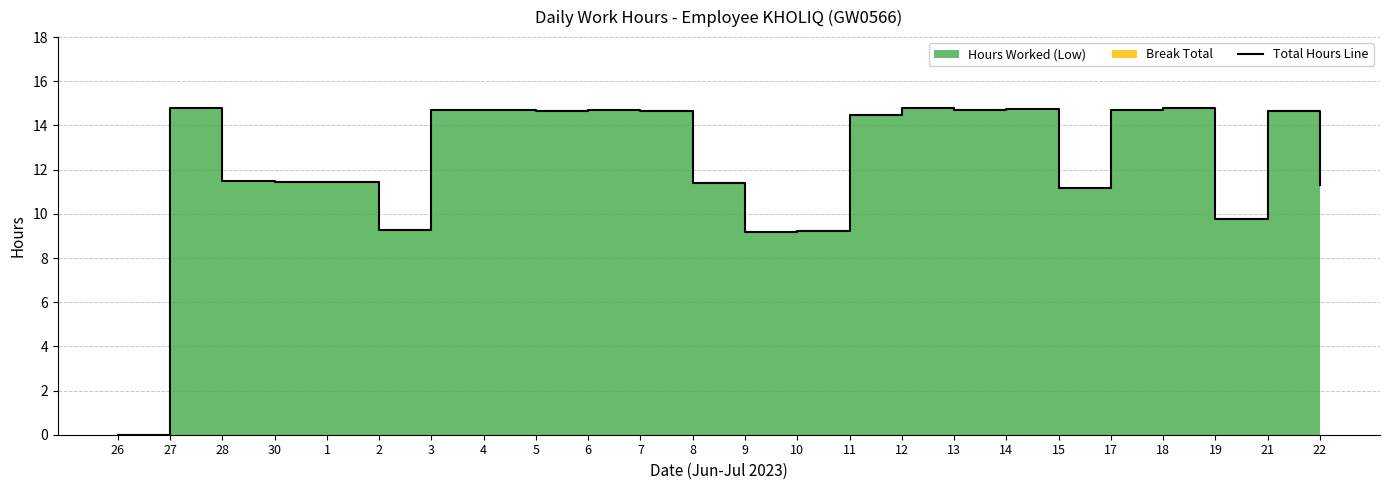

True or false: the data has more than 0 interior local peaks.

True